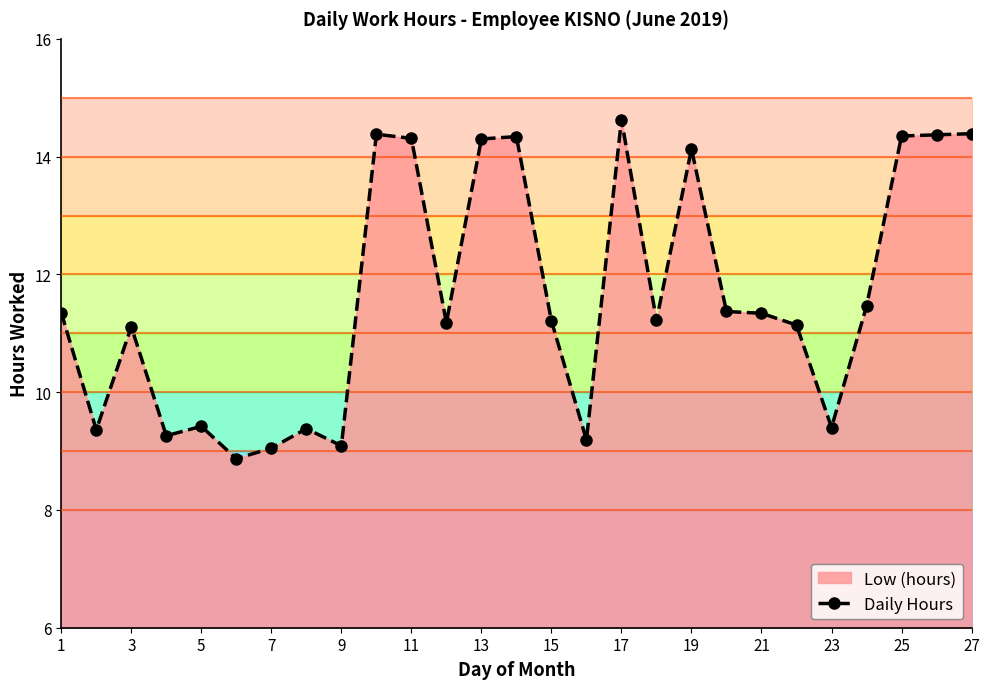

What is the smallest value displayed?

8.9